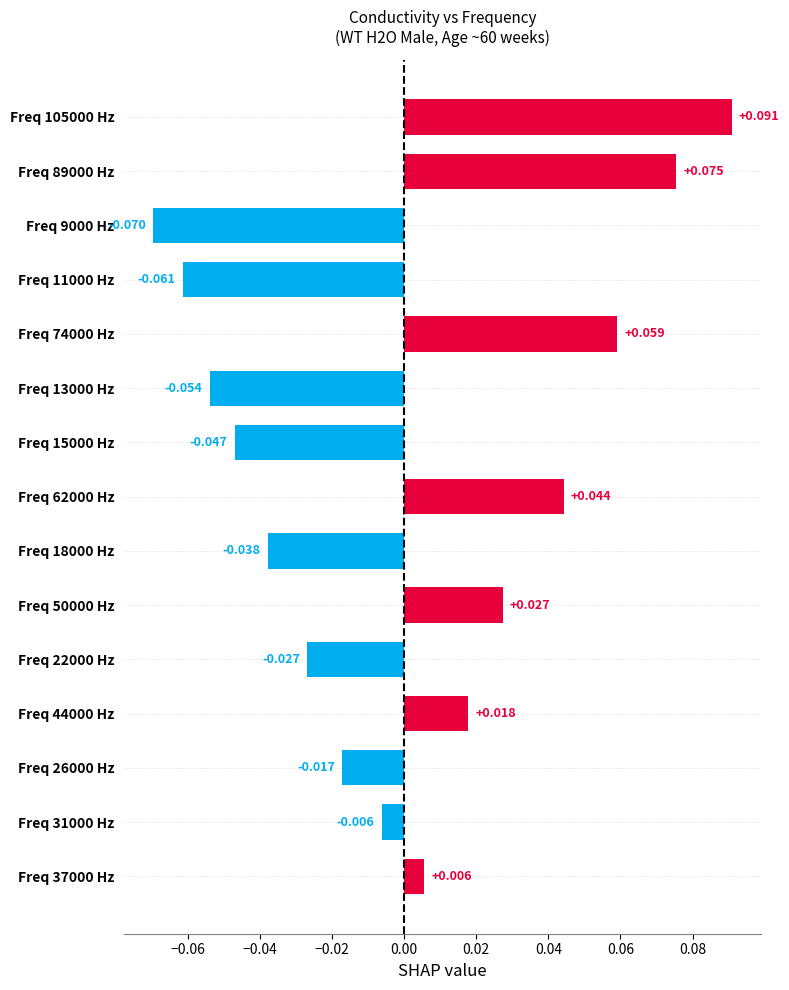

Are the bars horizontal?

Yes